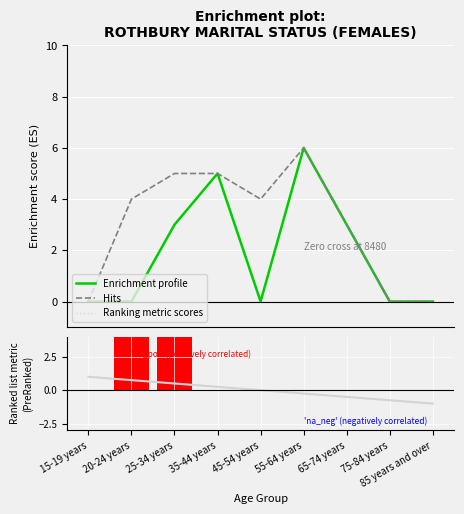

What is the maximum value for Enrichment profile?

6